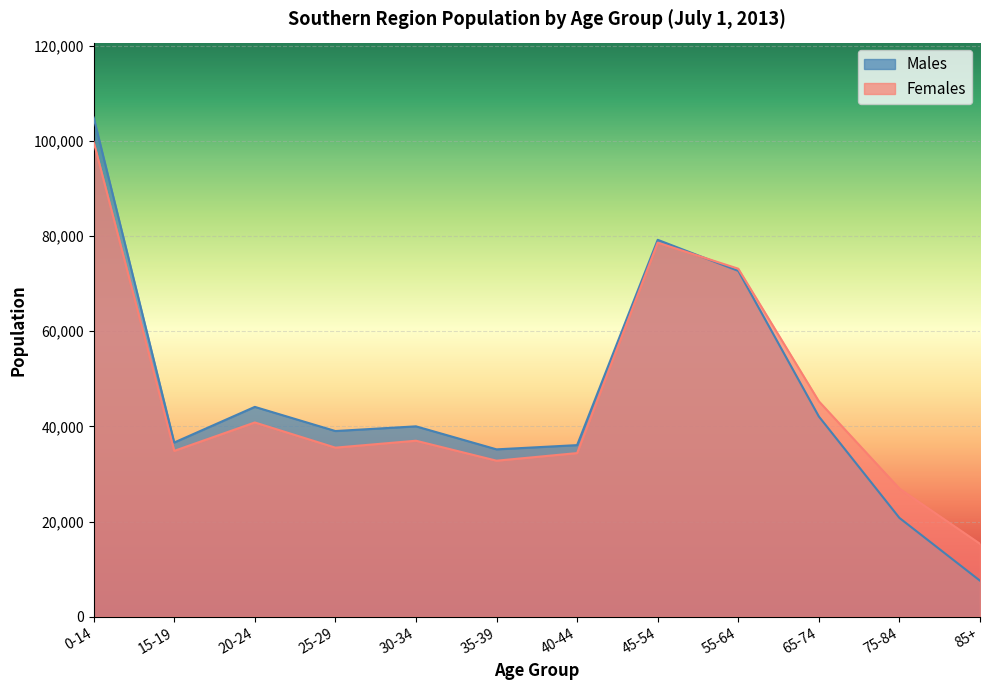

What is the label of the 1st point from the right?

85+